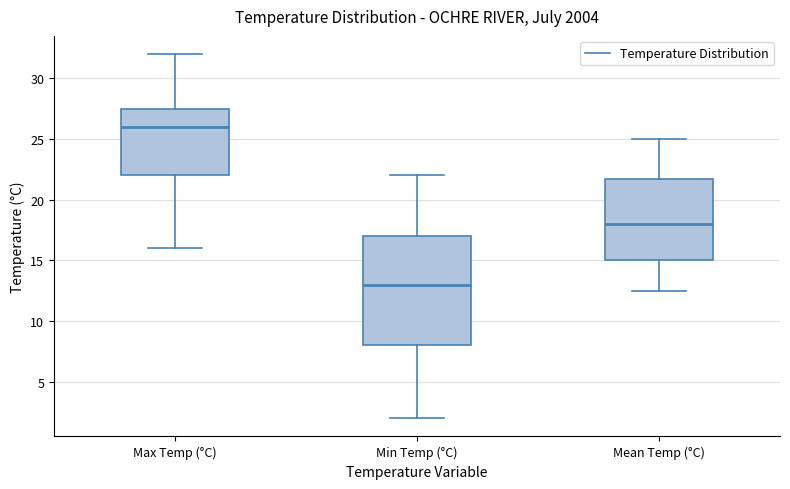

Comparing the boxes themselves (not the whiskers), which one is the tallest?

Min Temp (°C)